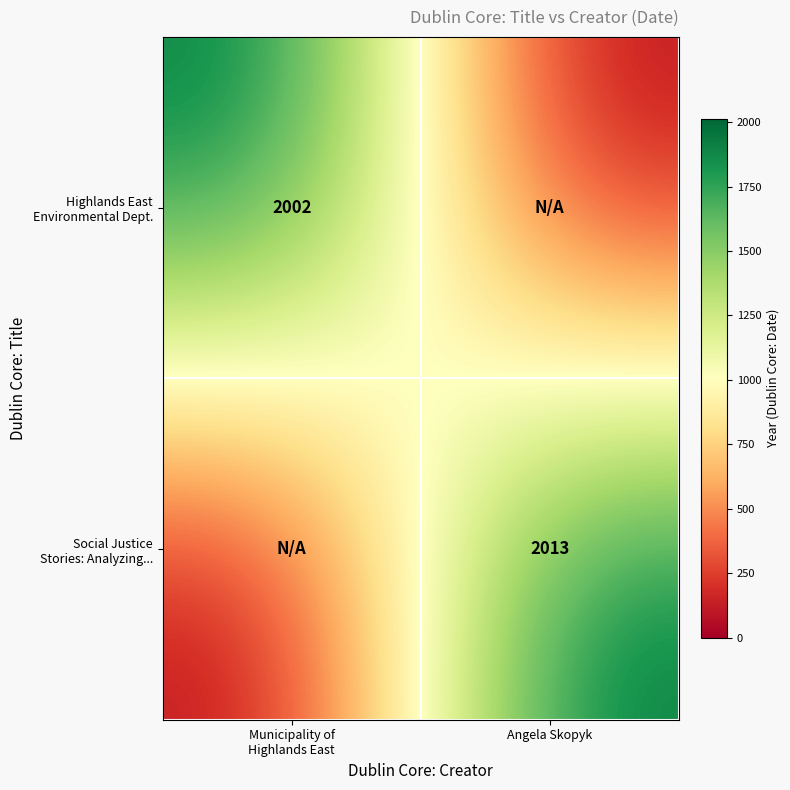

At how many categories does at least one series exceed 1167?

2